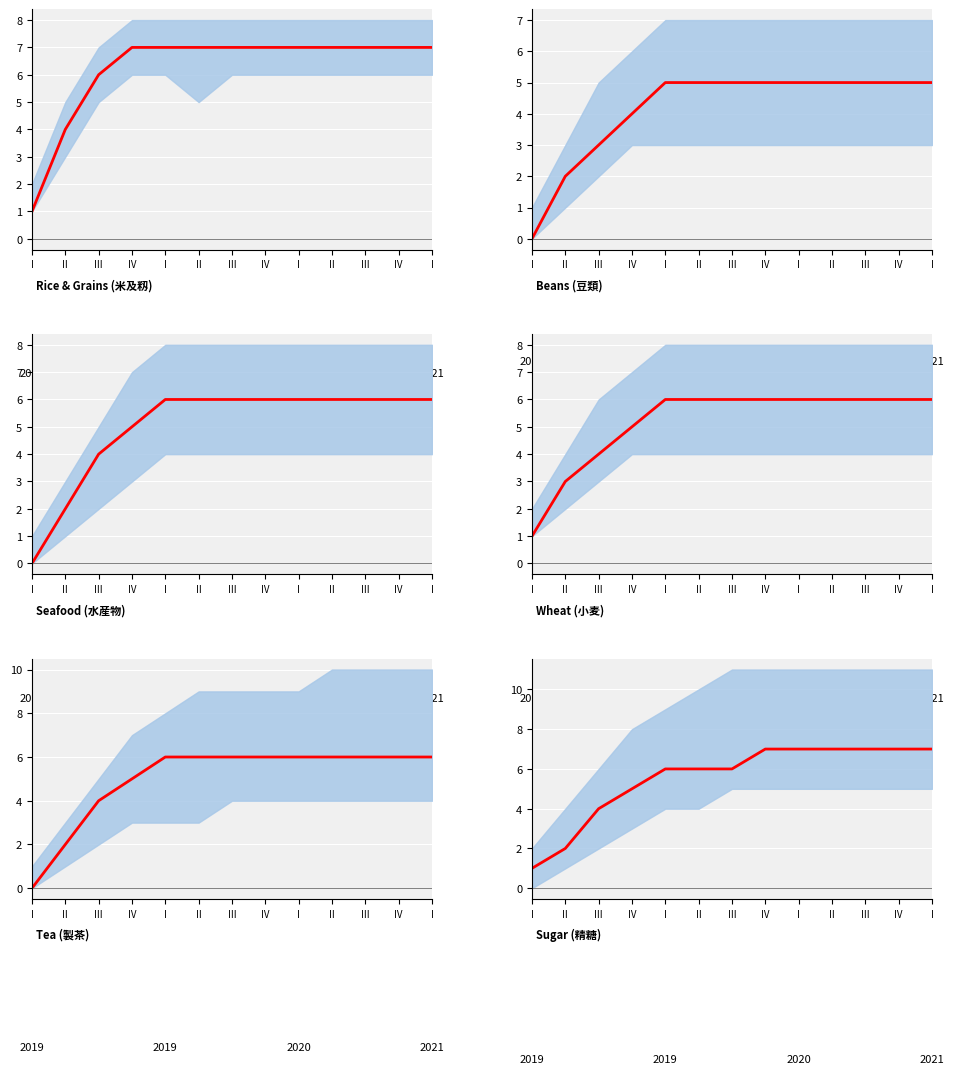

What is the ratio of the value at II to the value at II?

0.9